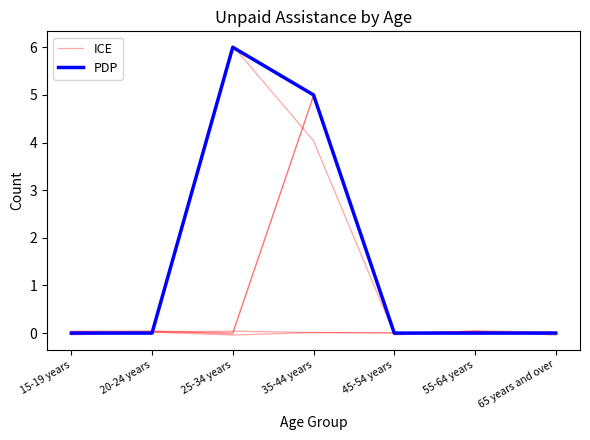

The ICE series shows -0.0 at 45-54 years. True or false?

False